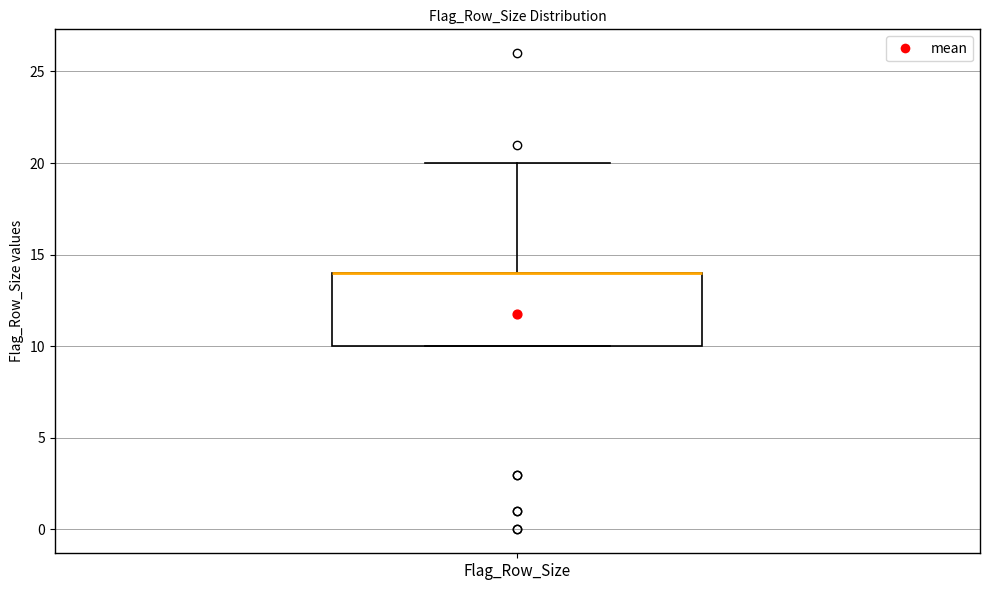

Read this box plot against the y-axis: the position of the median line, the range covered by the box, and the ends of both whiskers. The values are not printed on the chart, so give them approximately, as read against the axis.

median 14 (drawn on the box's upper edge), box 10 to 14, whiskers 10 to 20